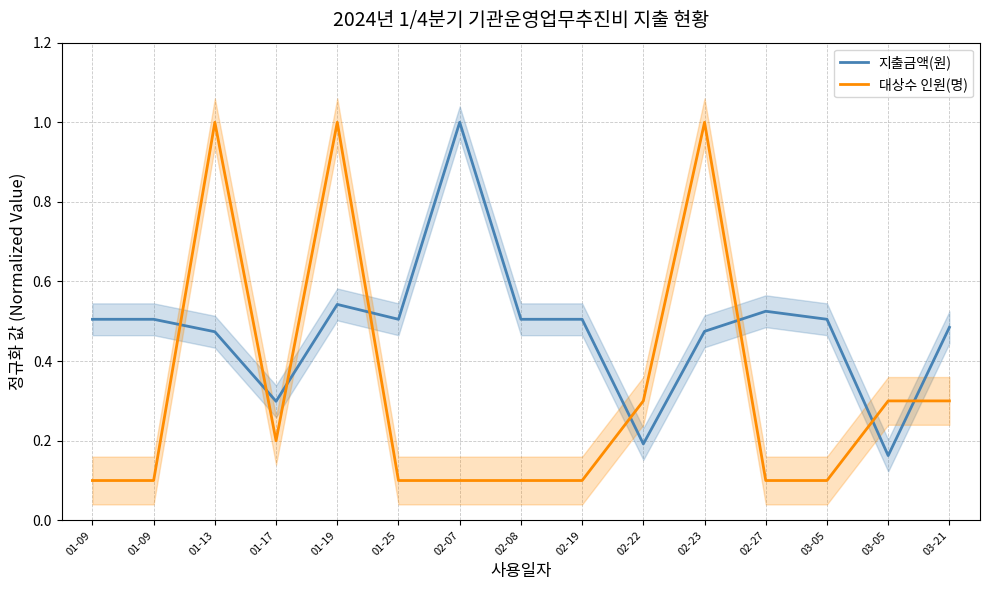

How many intersections are there between 지출금액(원) and 대상수 인원(명)?

8